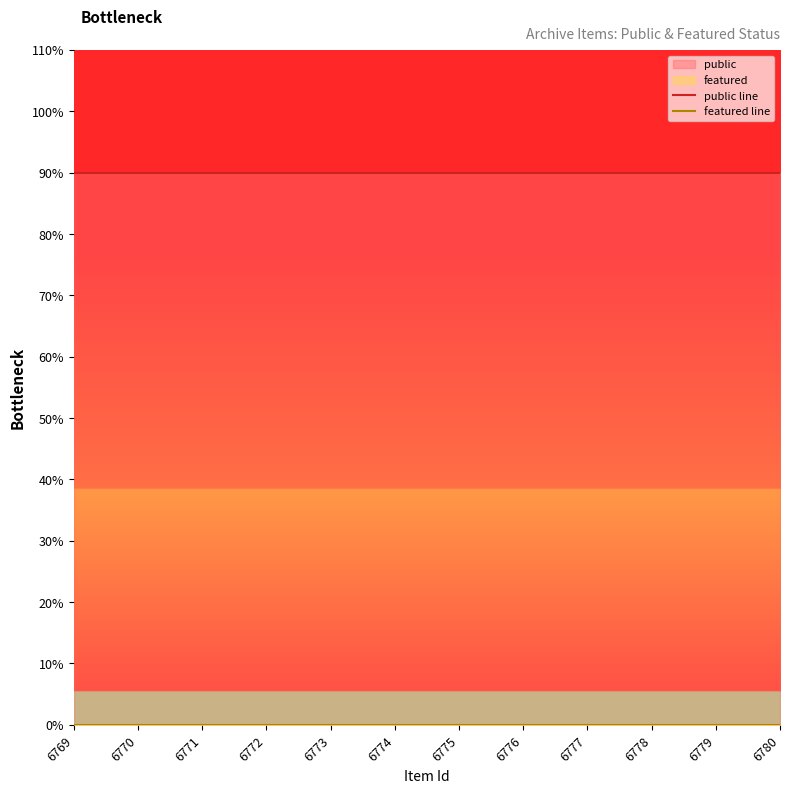

True or false: featured line has more than 2 interior local peaks.

False